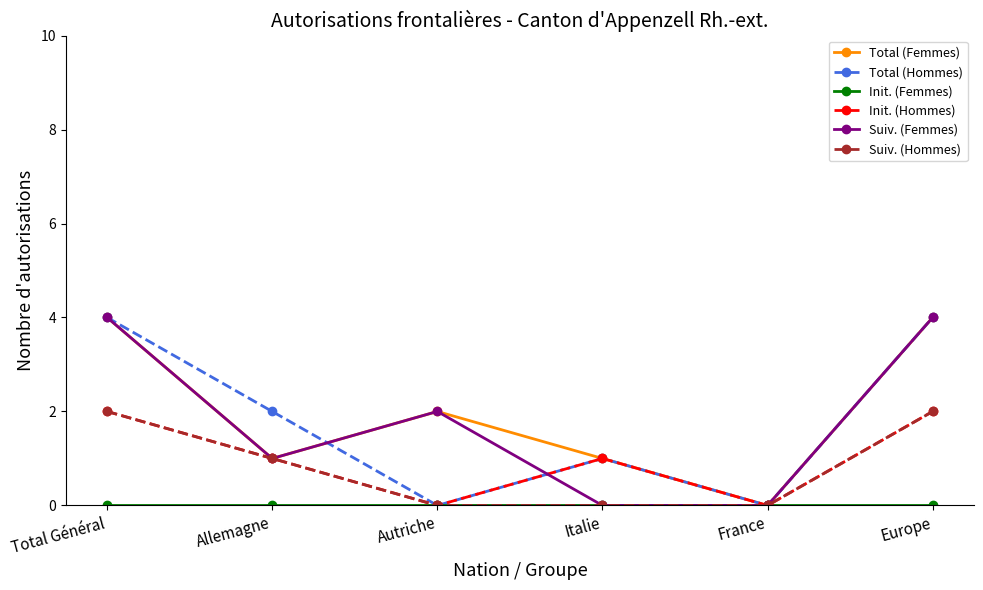

True or false: Init. (Hommes) has more than 0 points higher than both neighbors.

True